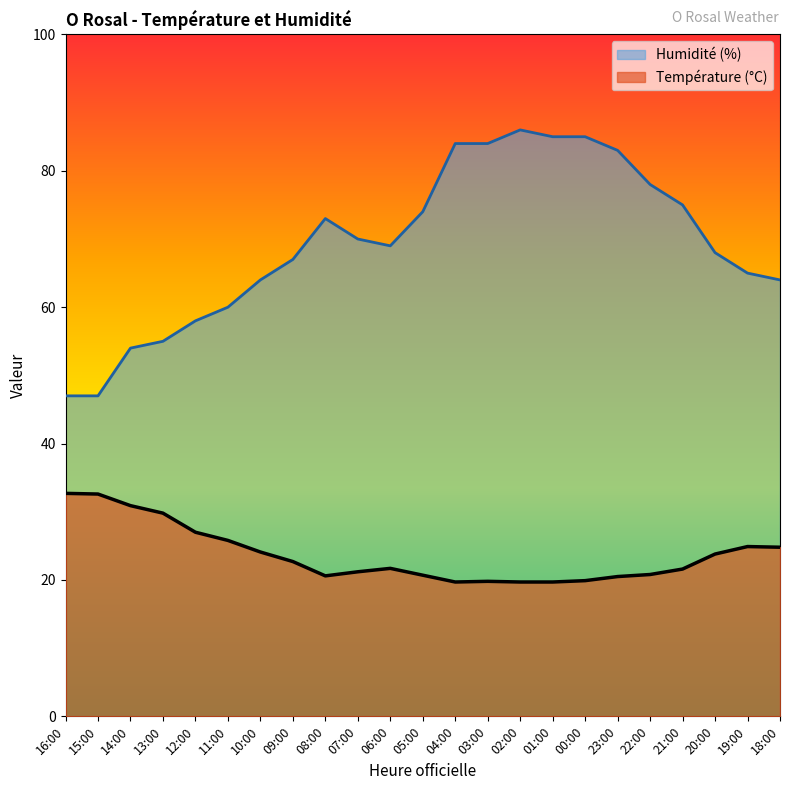

Which series has the largest total across all categories?

Humidité (%)